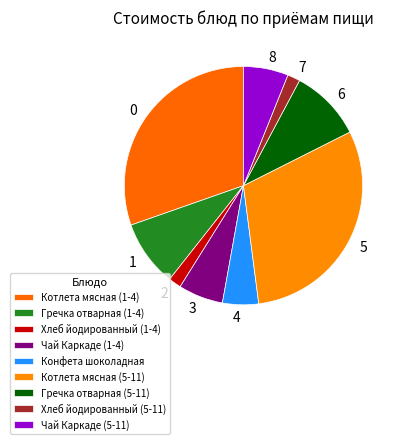

True or false: Гречка отварная (1-4) accounts for 9% of the total.

True